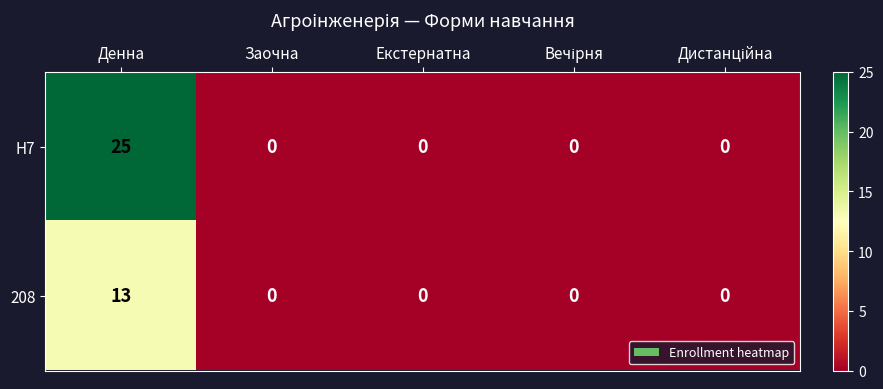

The value of H7 at Екстернатна is -11. True or false?

False